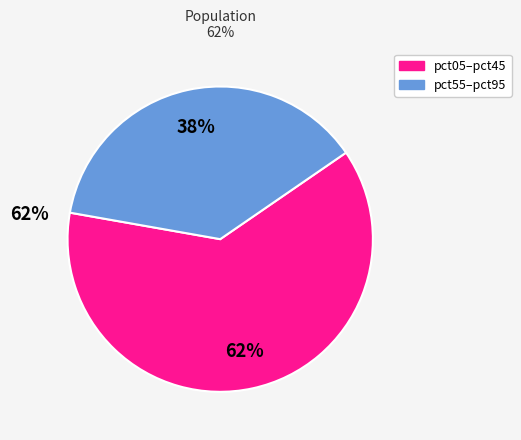

To the nearest percent, what is the average slice percentage?

50%